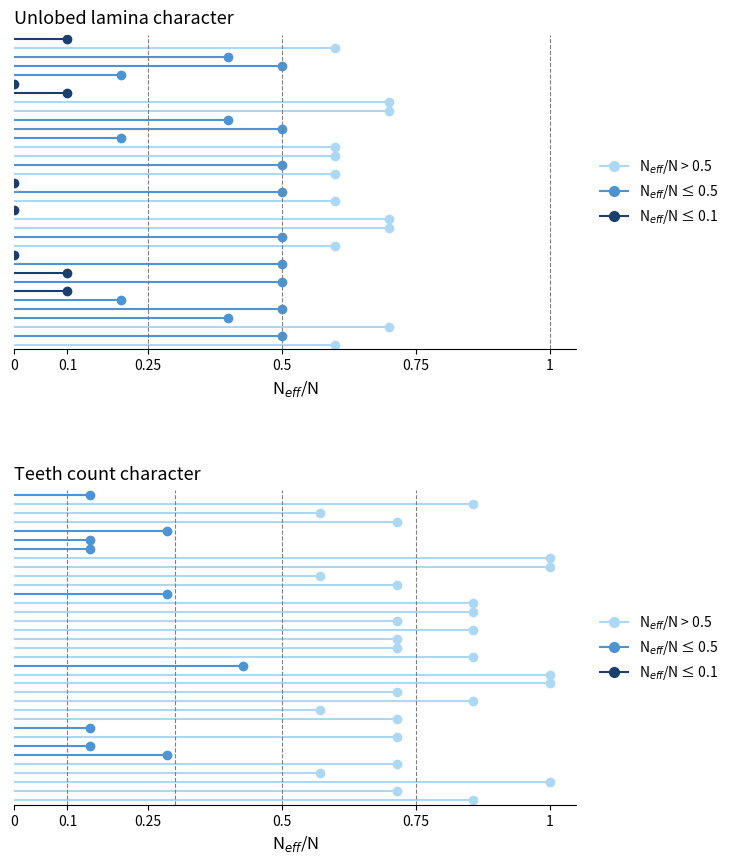

Does the chart contain any negative values?

No